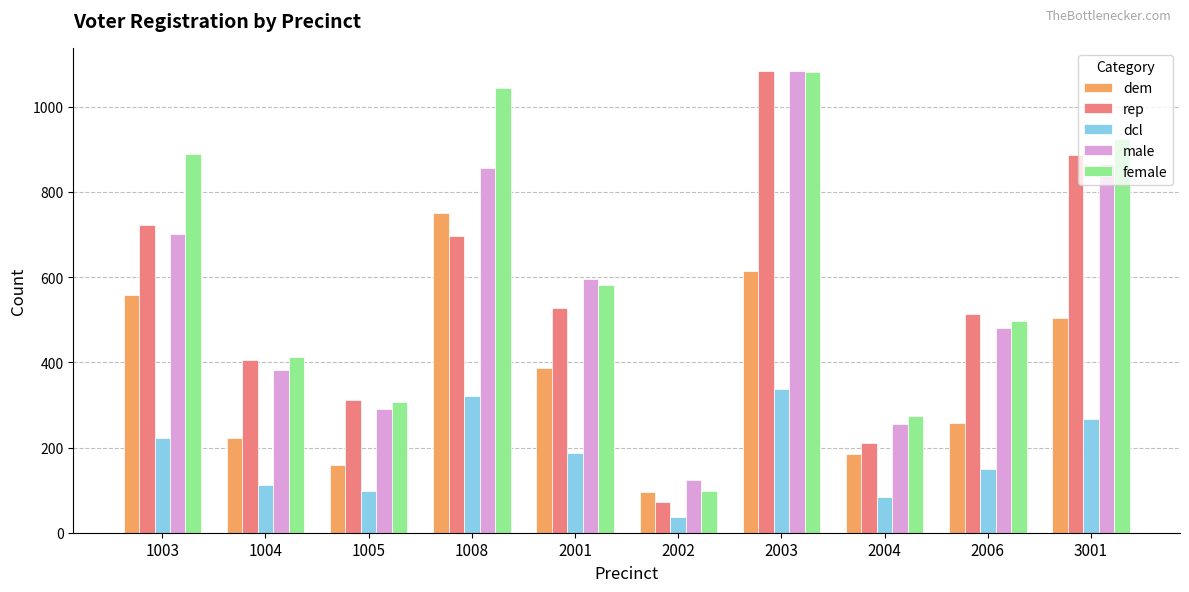

What is the value of the rep bar at the 10th from the left?

886